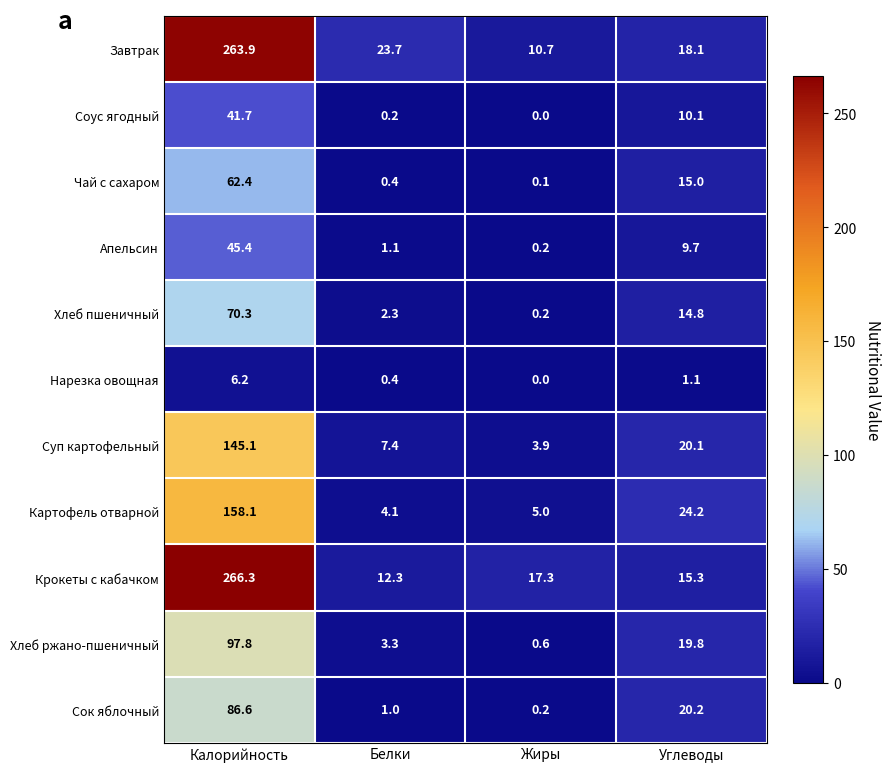

Between Калорийность and Углеводы, which series saw the biggest shift?

Крокеты с кабачком